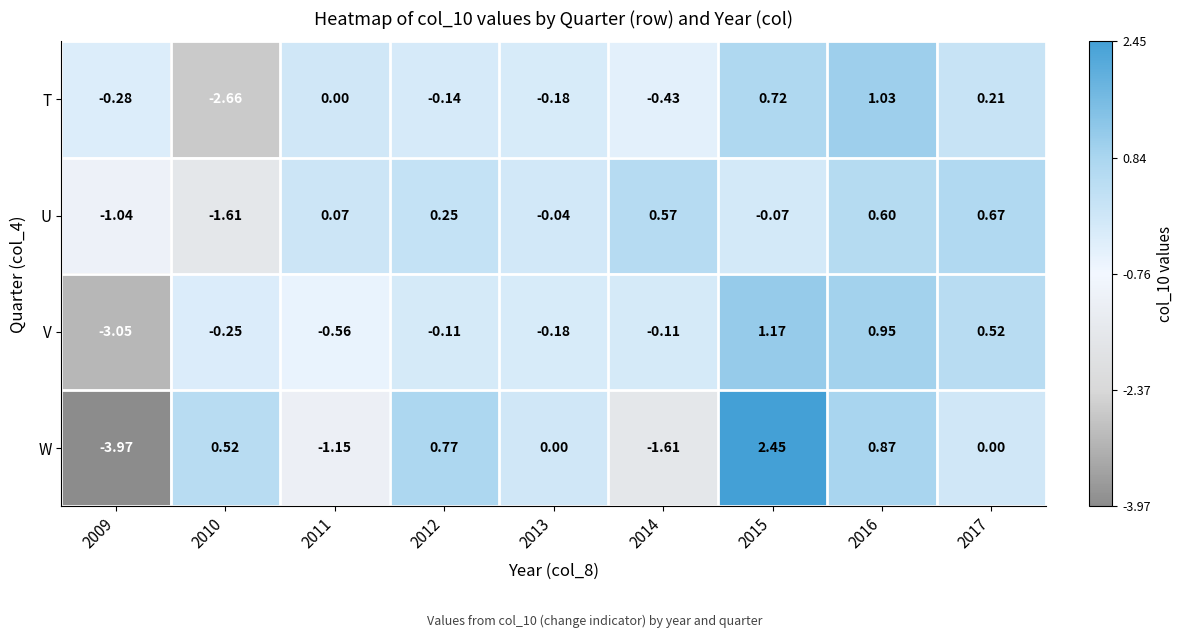

Which series has the largest total across all categories?

U